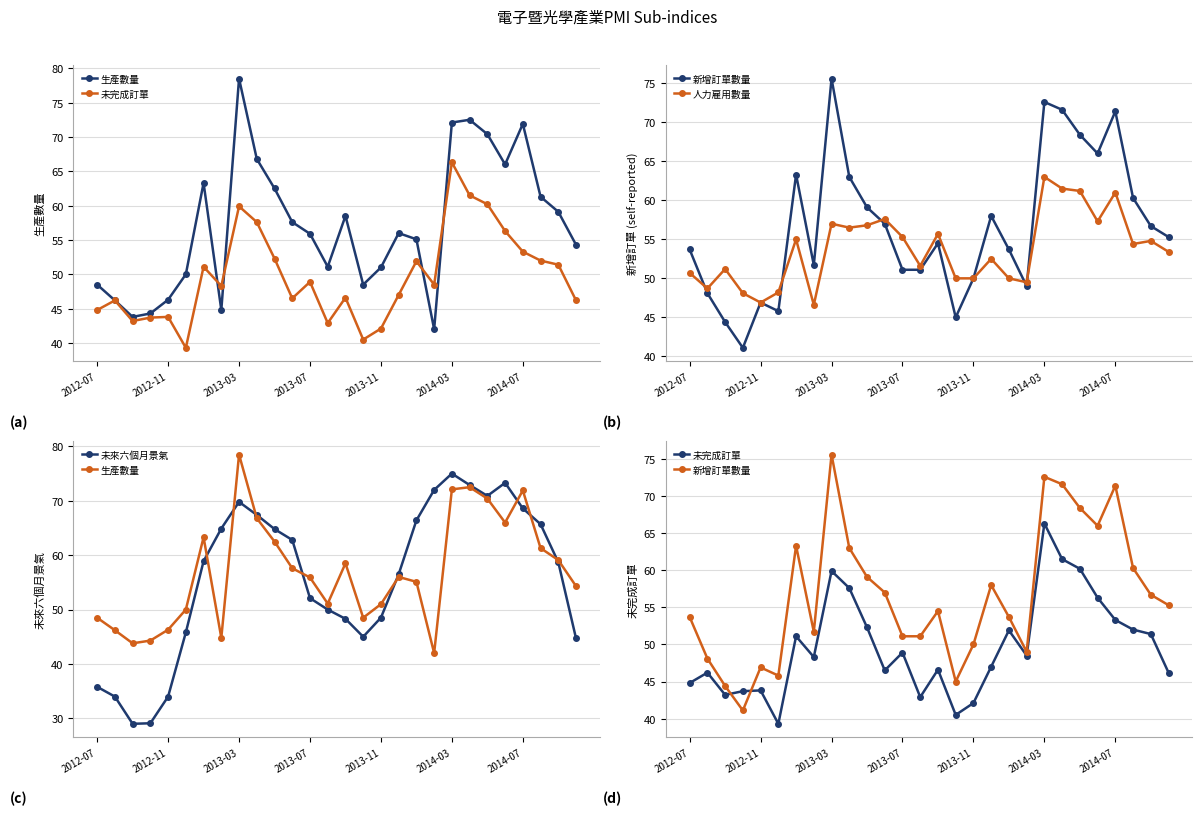

The value of 未完成訂單 at 23 is 35.6. True or false?

False